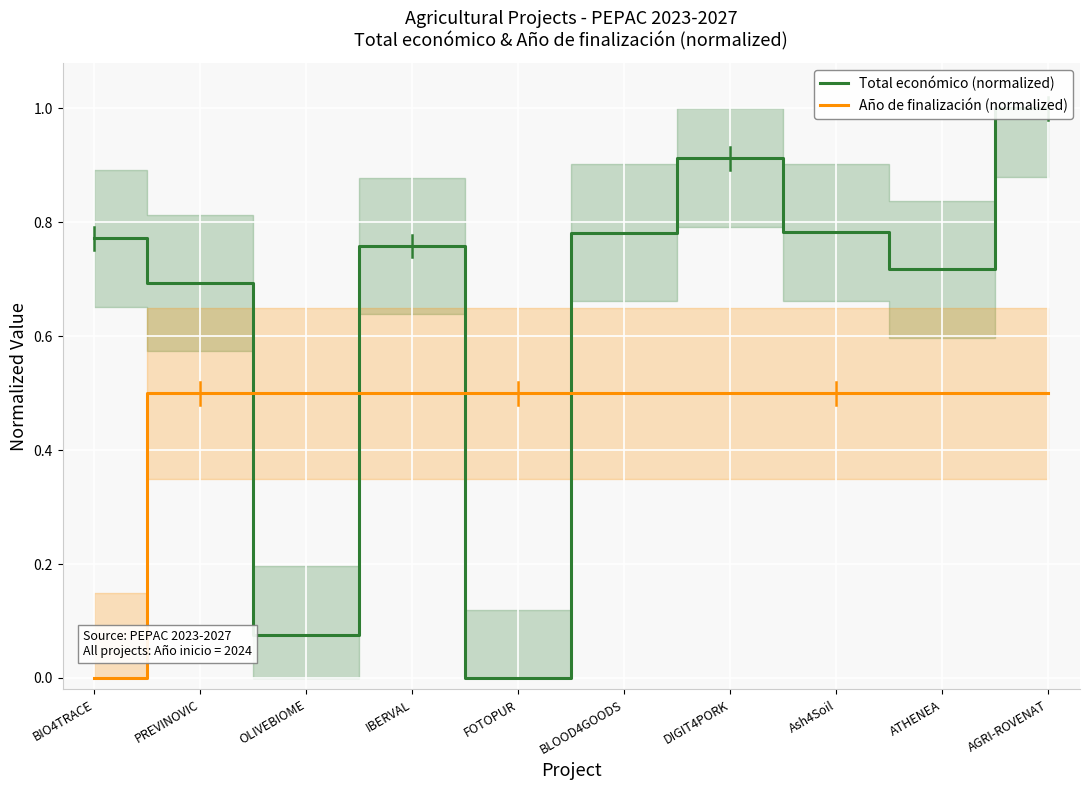

Reading left to right, list all the values displayed in this chart.

Total económico (normalized): 0.8	0.7	0.1	0.8	0.0	0.8	0.9	0.8	0.7	1.0
Año de finalización (normalized): 0.0	0.5	0.5	0.5	0.5	0.5	0.5	0.5	0.5	0.5